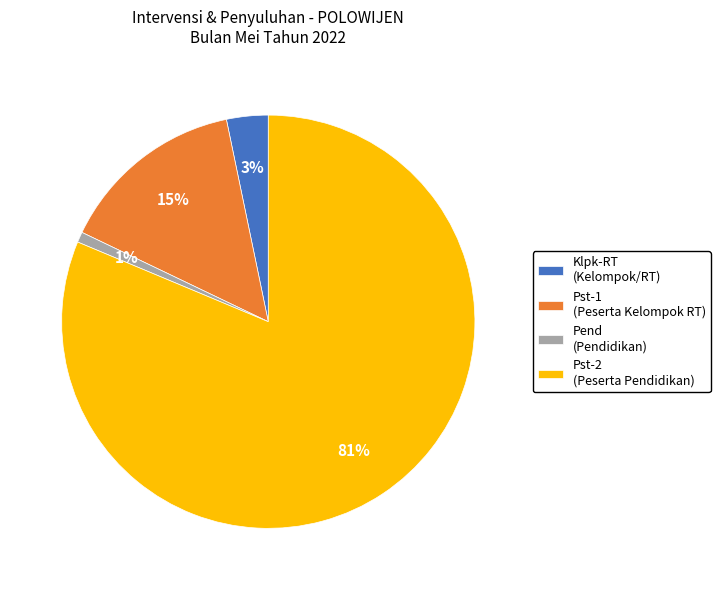

Rank the categories by value from highest to lowest.

Pst-2 (Peserta Pendidikan), Pst-1 (Peserta Kelompok RT), Klpk-RT (Kelompok/RT), Pend (Pendidikan)